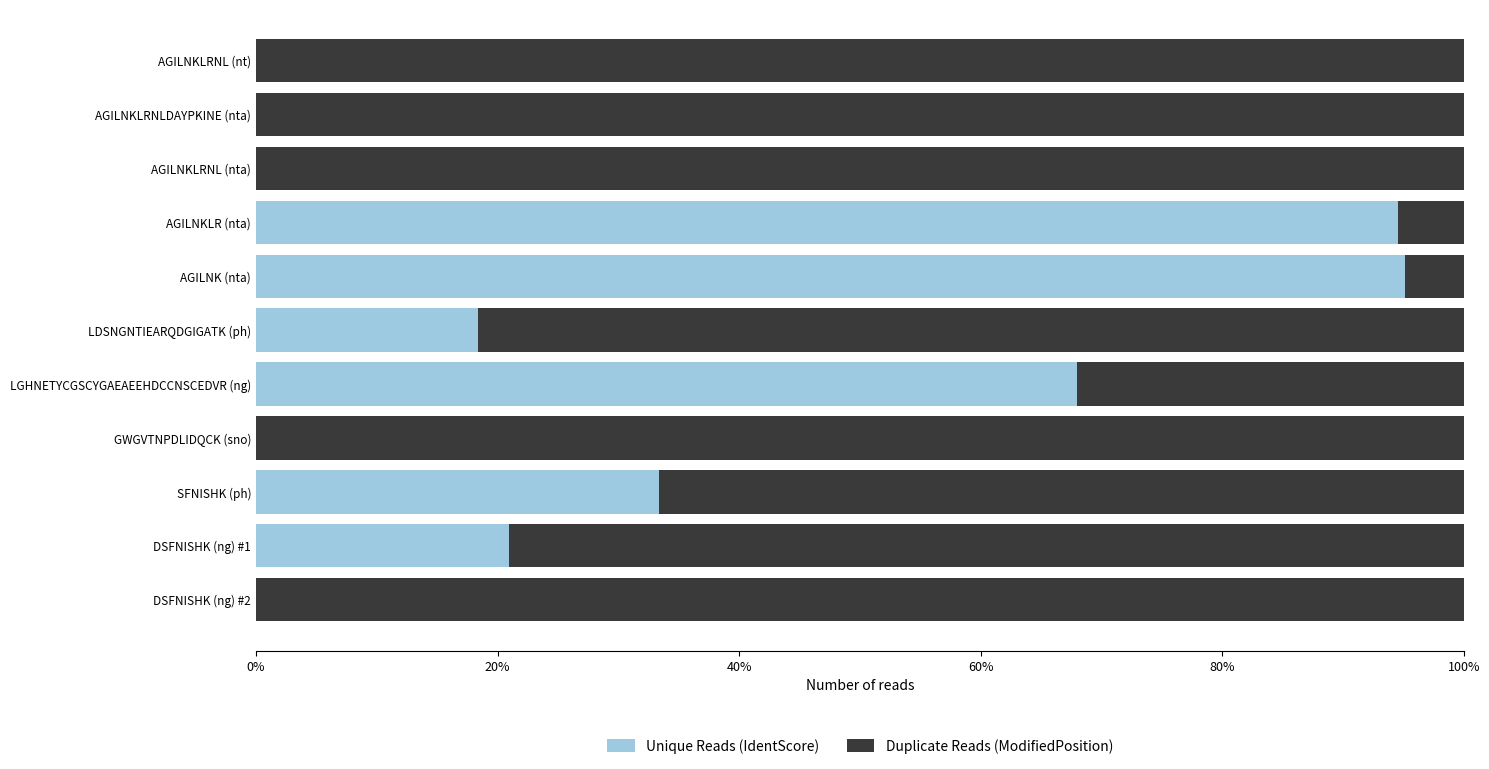

Is it true that Unique Reads (IdentScore) equals 68.0 at LGHNETYCGSCYGAEAEEHDCCNSCEDVR (ng)?

True